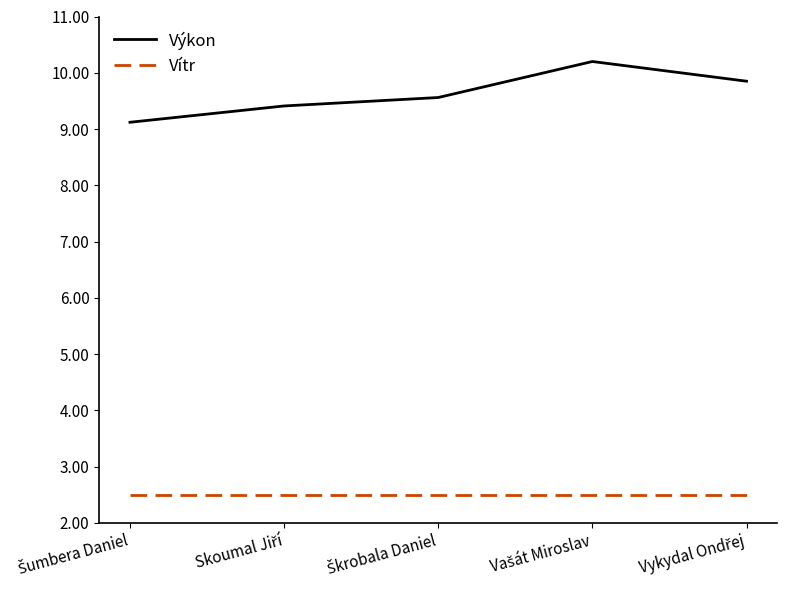

Rank the series by their average value, from lowest to highest.

Vítr, Výkon